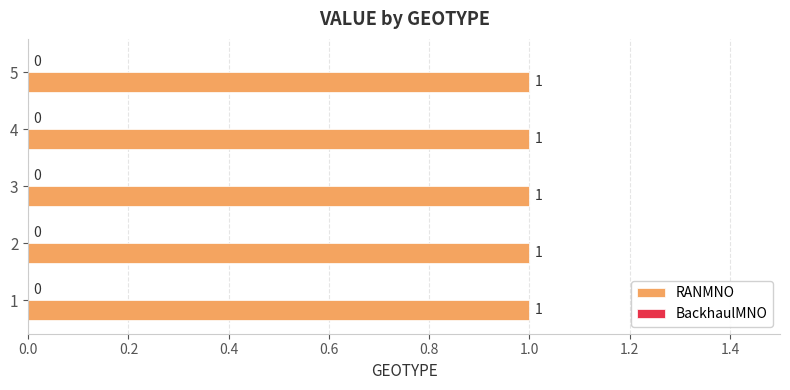

At which label is RANMNO closest to 1?

1